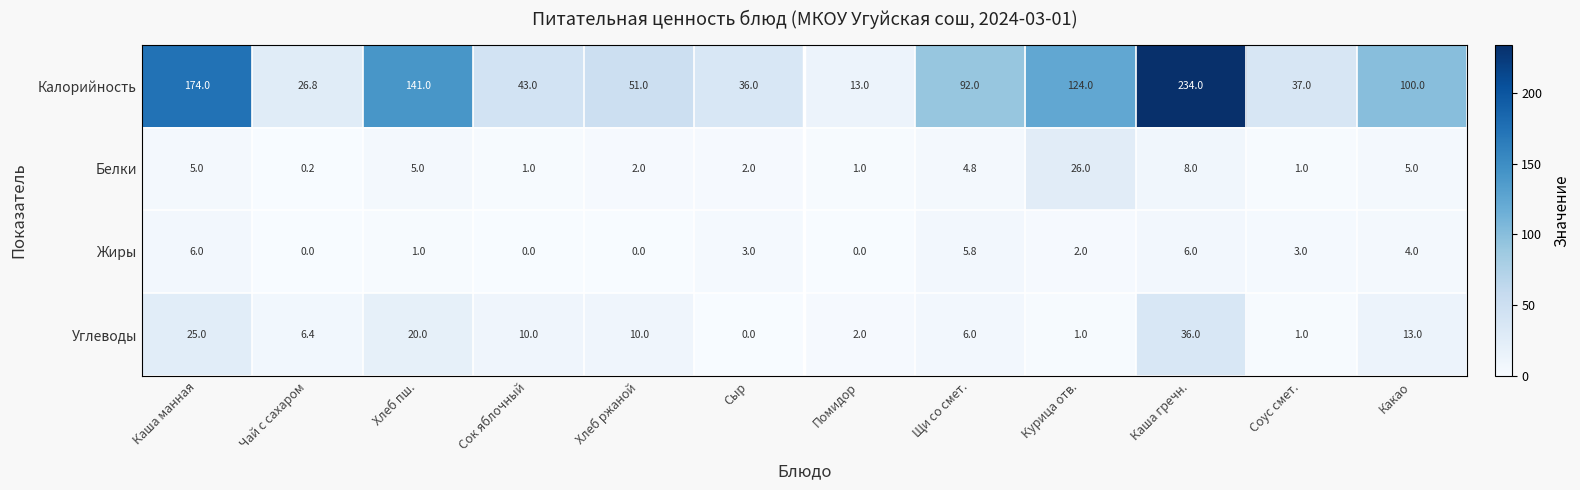

What is the average value of the Калорийность series?

89.3